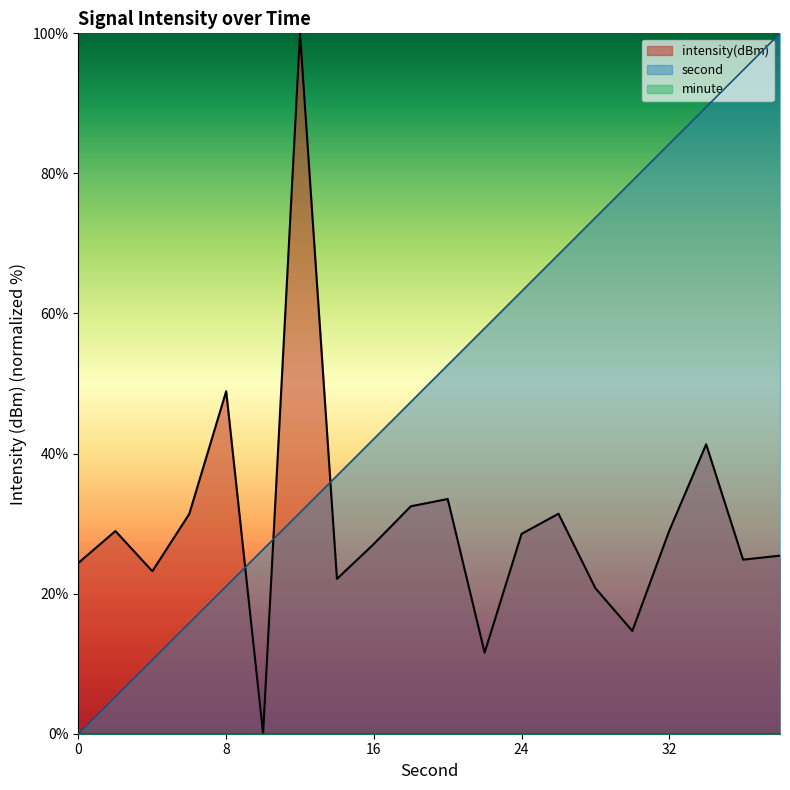

What is the value of the second point at the 6th from the left?

26.3